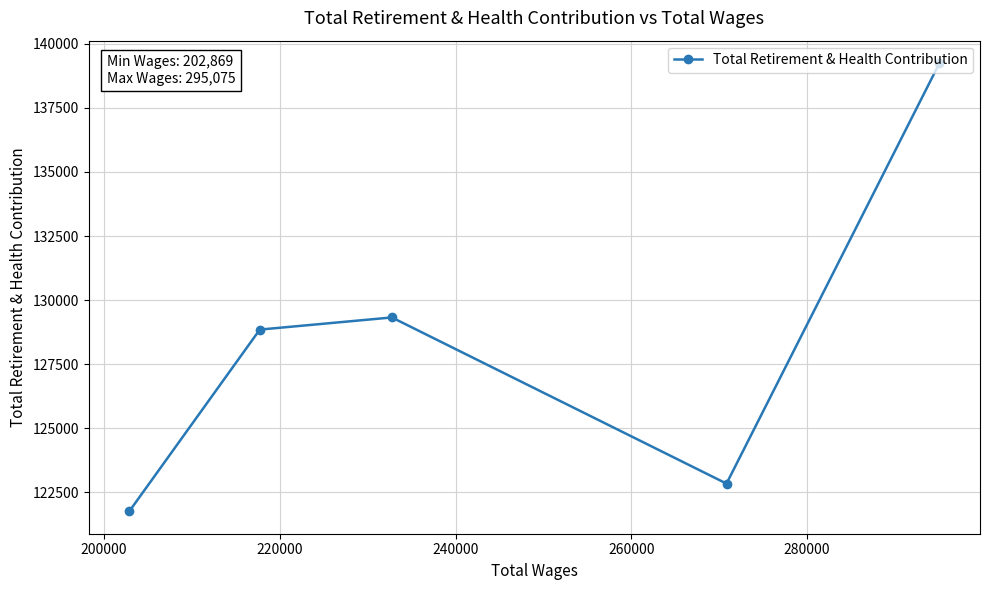

What is the value of the 1st point from the left?

121763